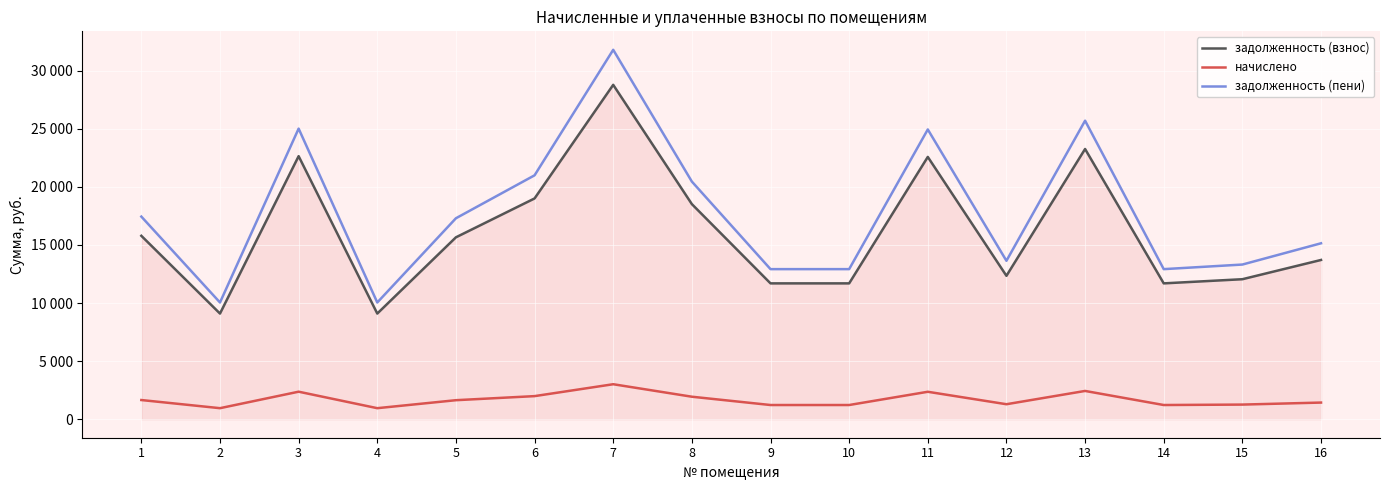

Rank the categories by задолженность (пени) value from lowest to highest.

2, 4, 9, 10, 14, 15, 12, 16, 5, 1, 8, 6, 11, 3, 13, 7